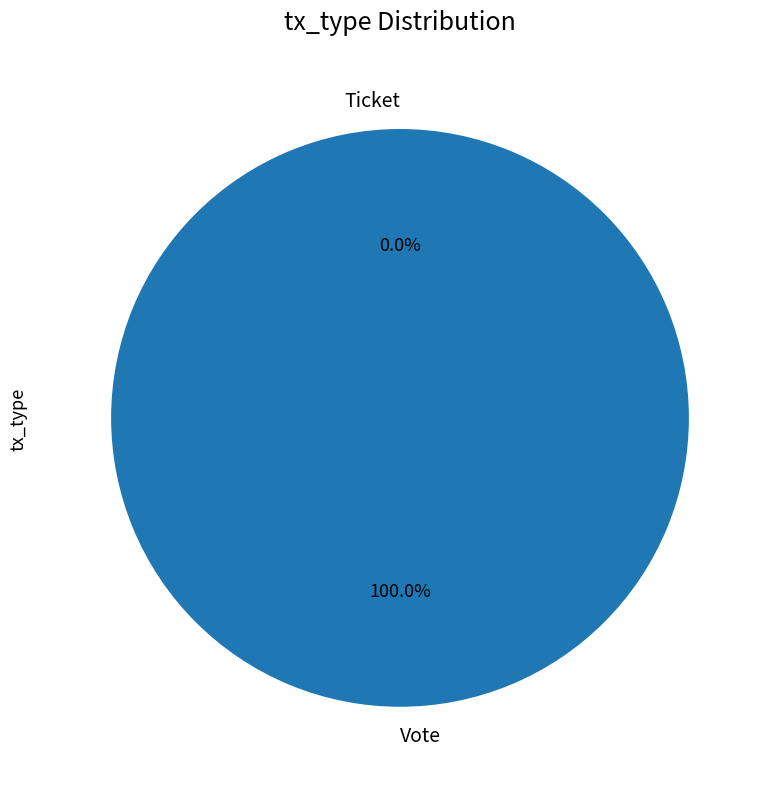

Count the number of slices in the pie.

2